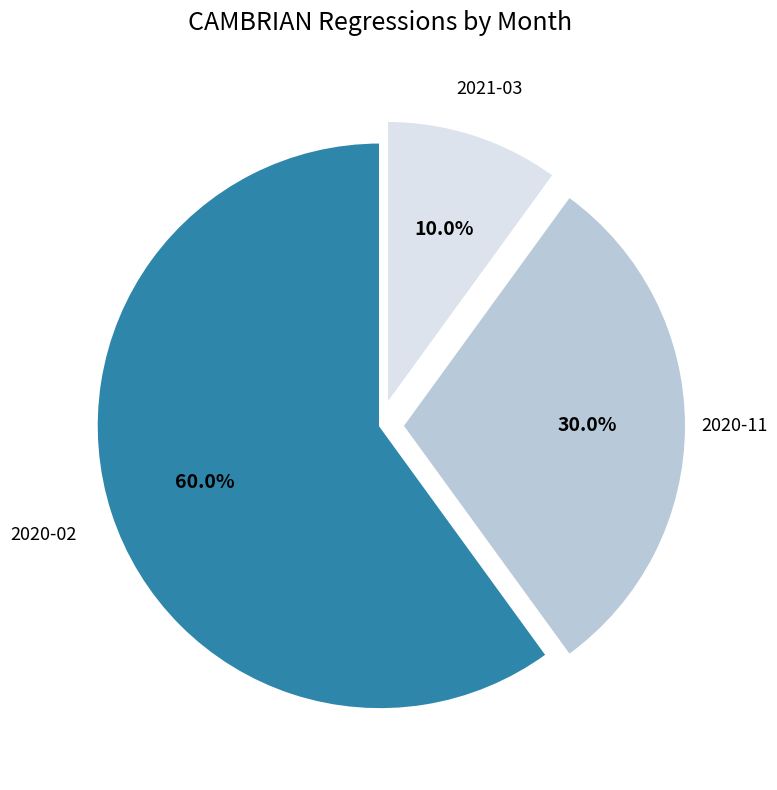

How many slices are in this pie chart?

3